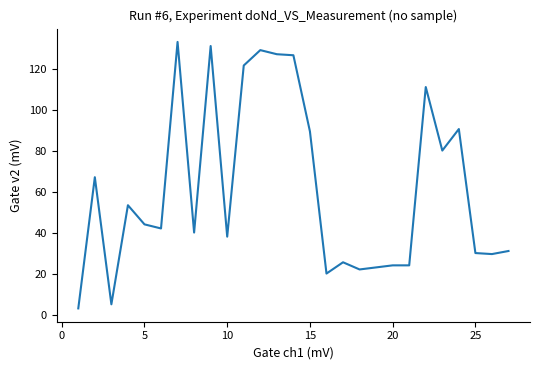

What is the difference between the maximum and minimum values?

130.0